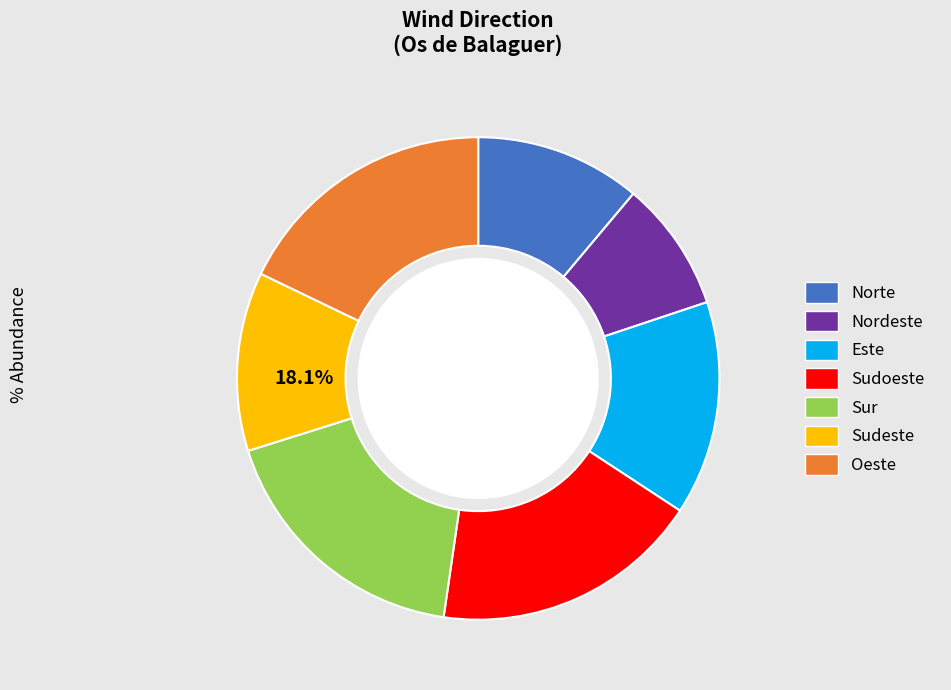

Combined, what portion of the pie is Sudoeste and Este?

32.4%